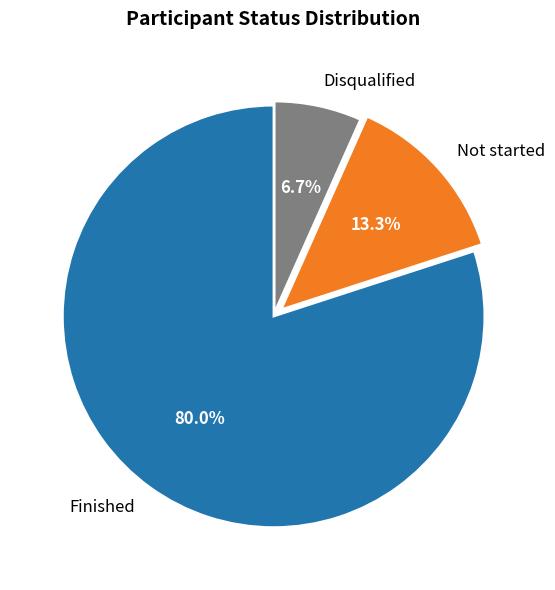

Is there a majority slice in this chart?

Yes